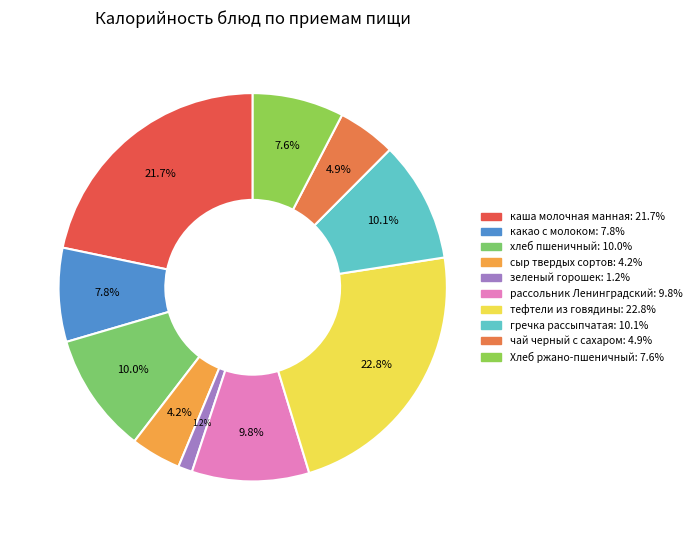

Count the number of slices in the pie.

10